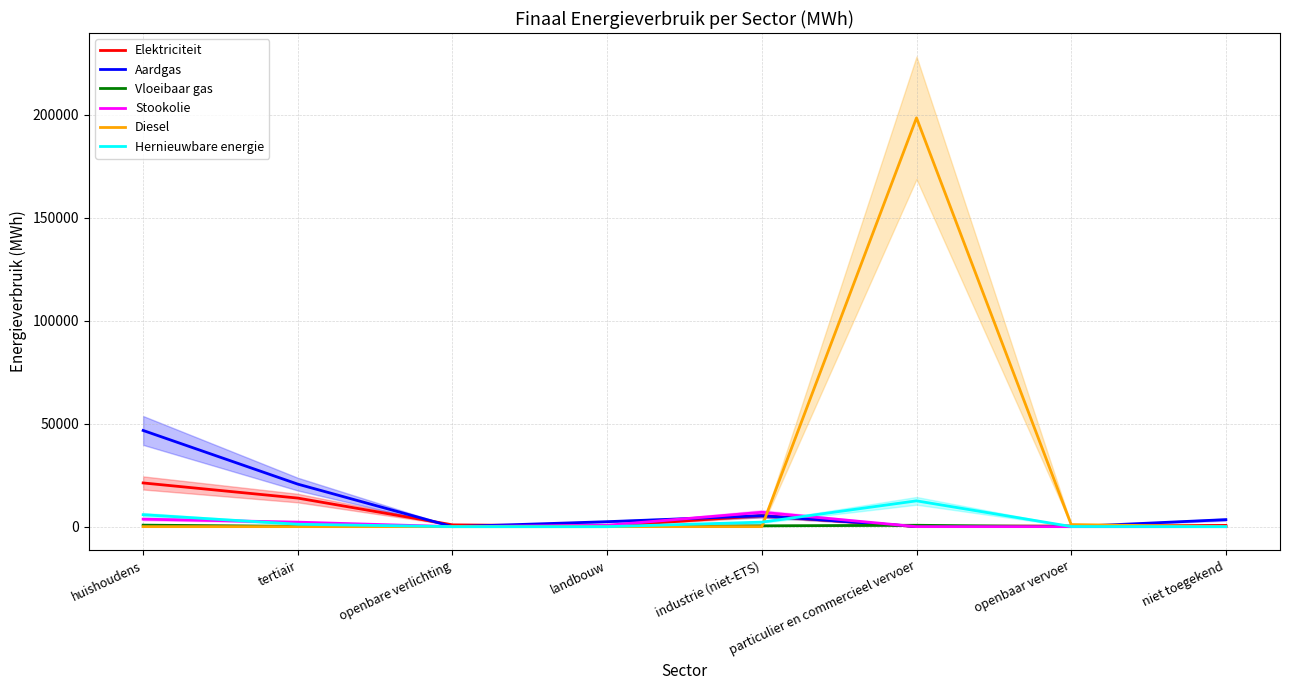

Which series ends up on top after the final intersection of Hernieuwbare energie and Diesel?

Diesel